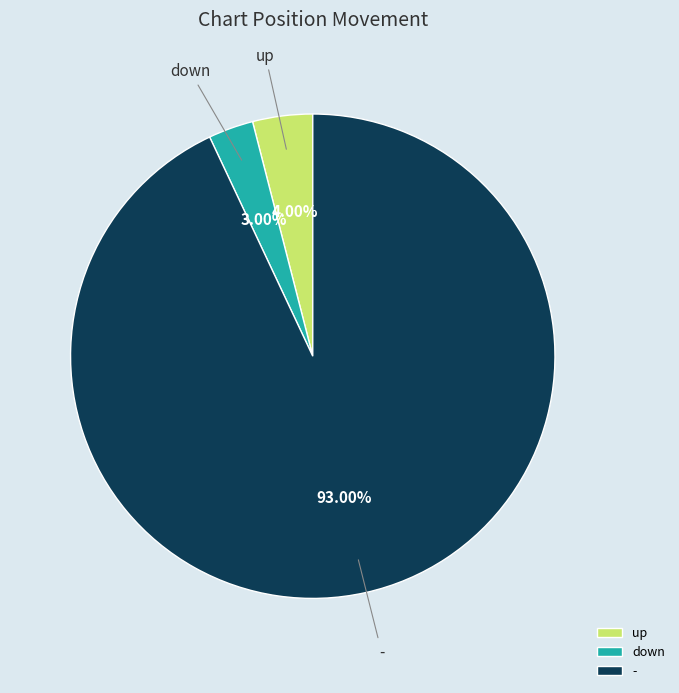

What is the total percentage of down and -?

96.0%